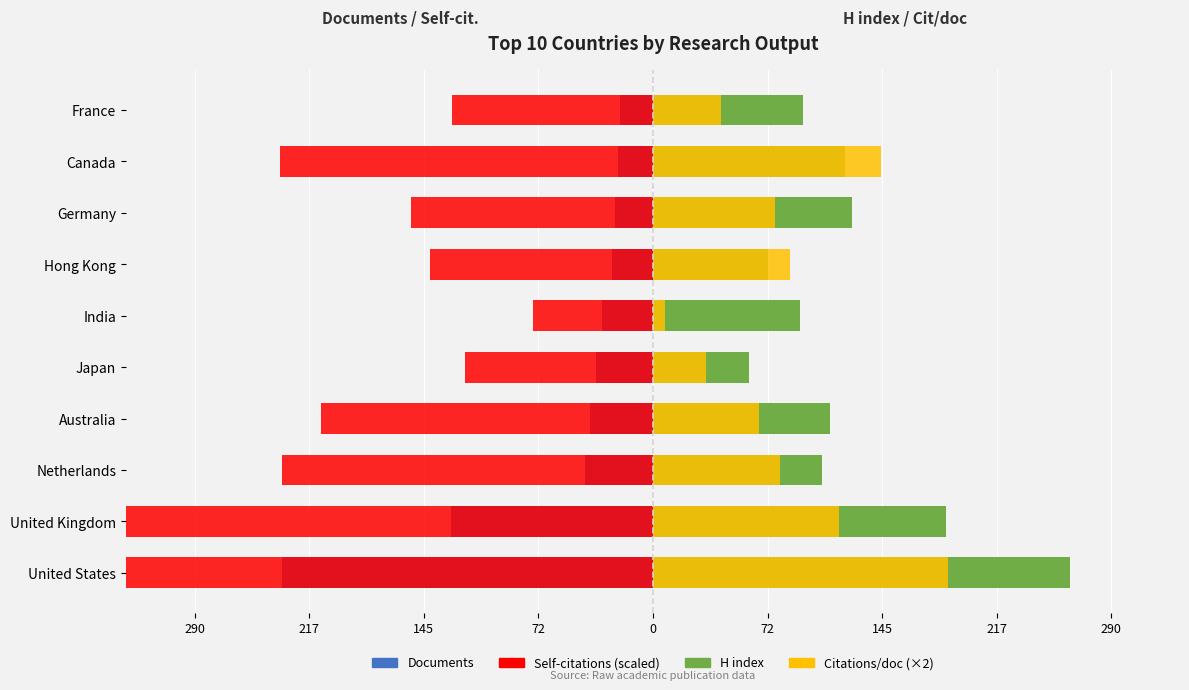

Is the value of H index at France greater than the value of Citations/doc (×2) at Hong Kong?

Yes